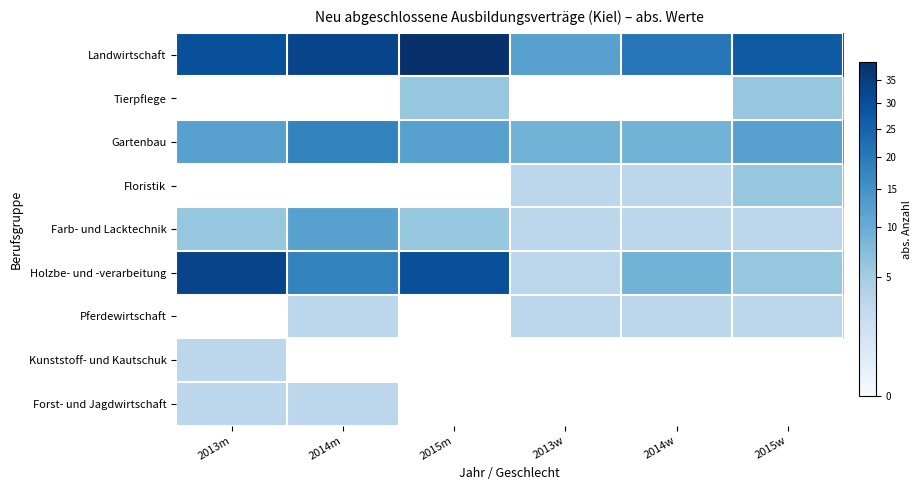

At how many categories does at least one series exceed 9?

6